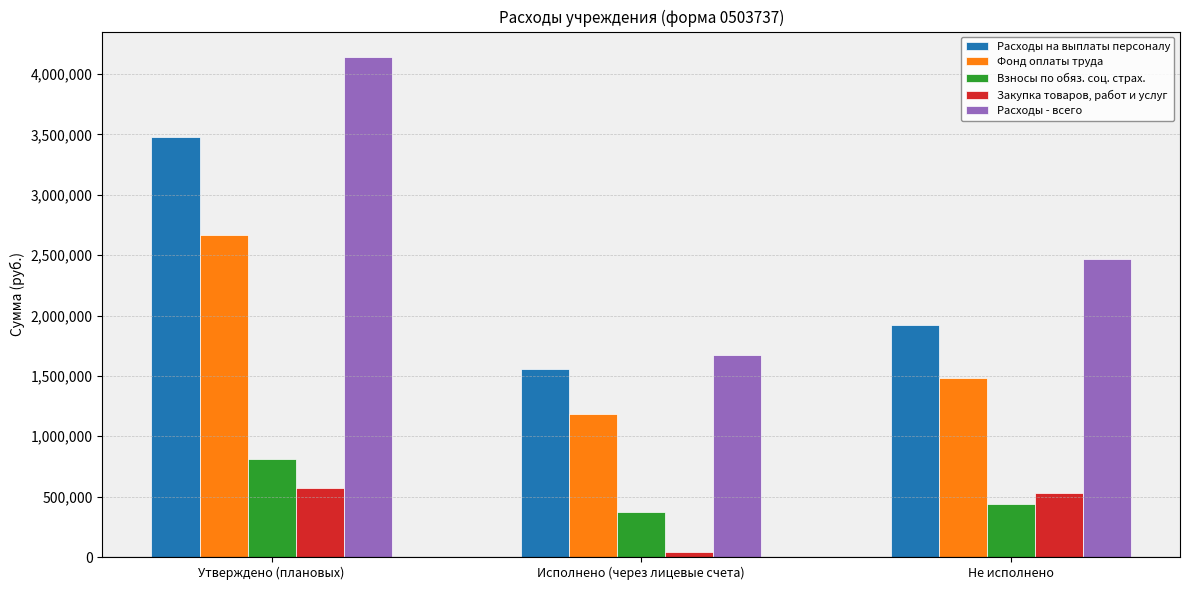

What position from the left is Утверждено (плановых)?

1